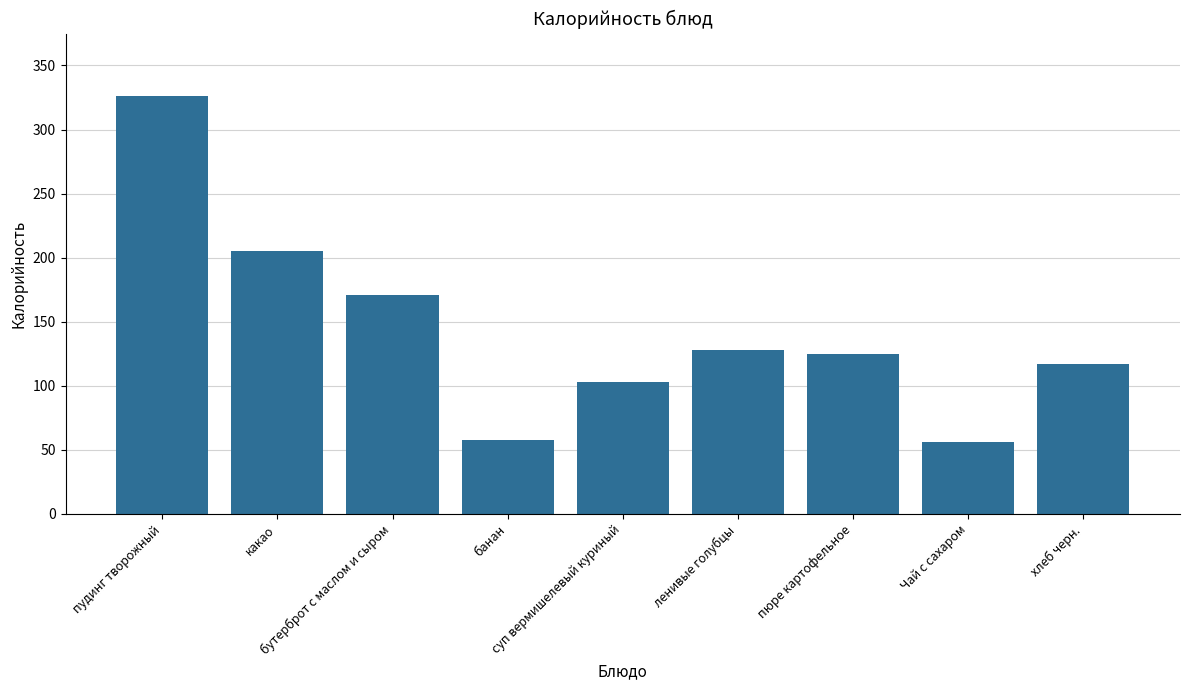

What is the difference between the maximum and minimum values?

270